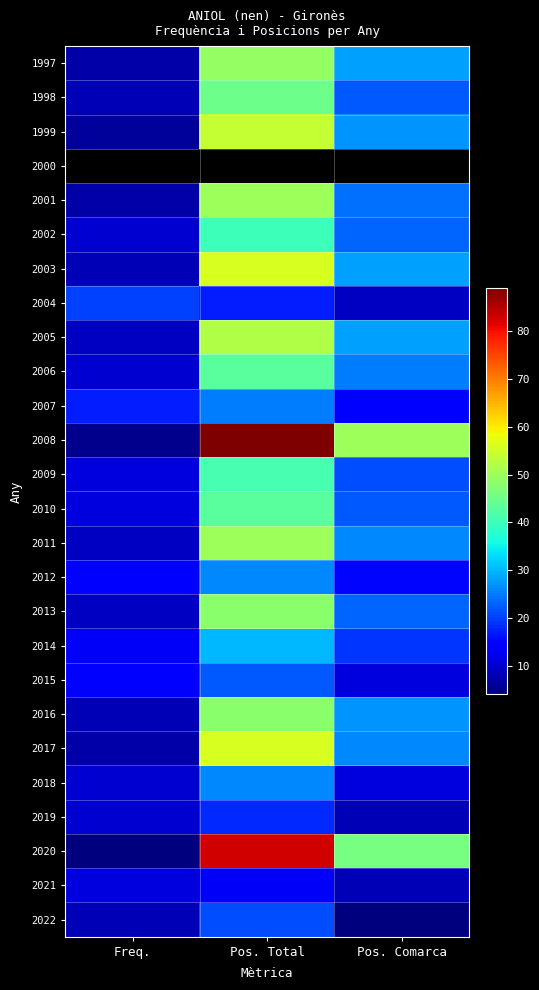

Which series has the largest range (max minus min)?

2008